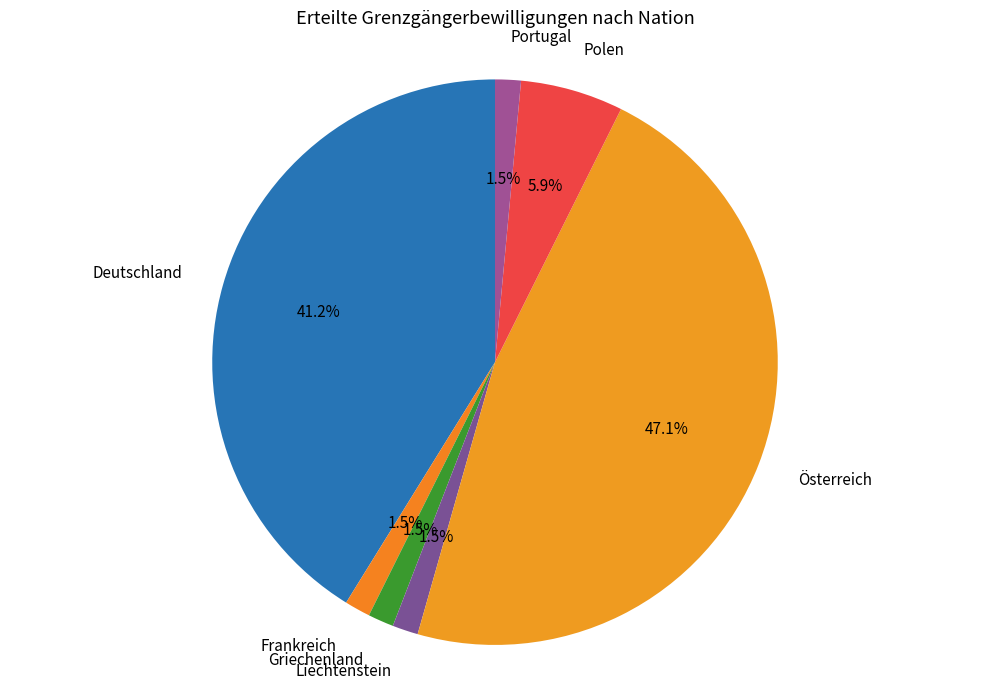

Combined, do Frankreich and Österreich account for over 50%?

No